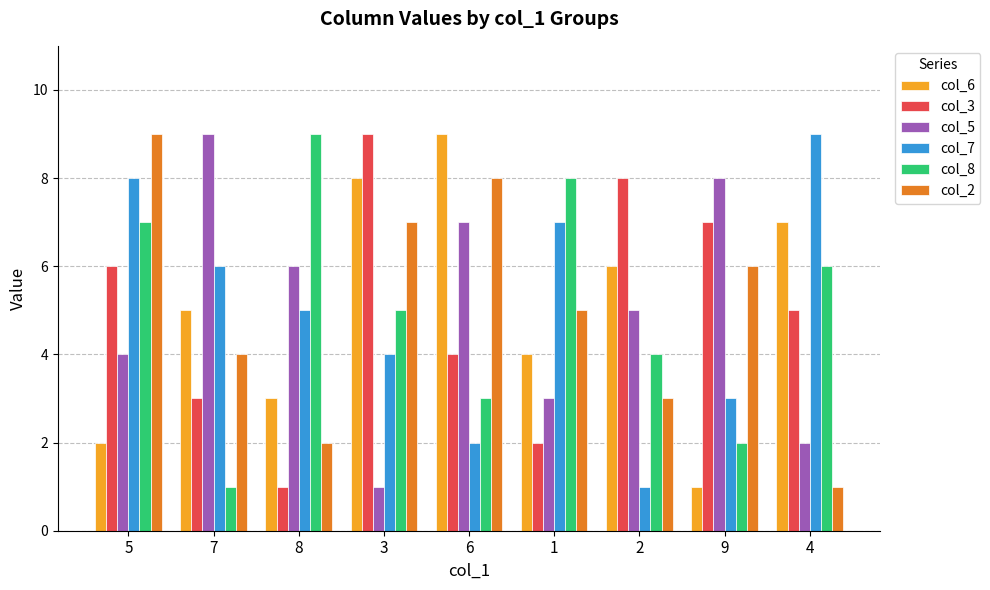

What is the minimum value for col_3?

1